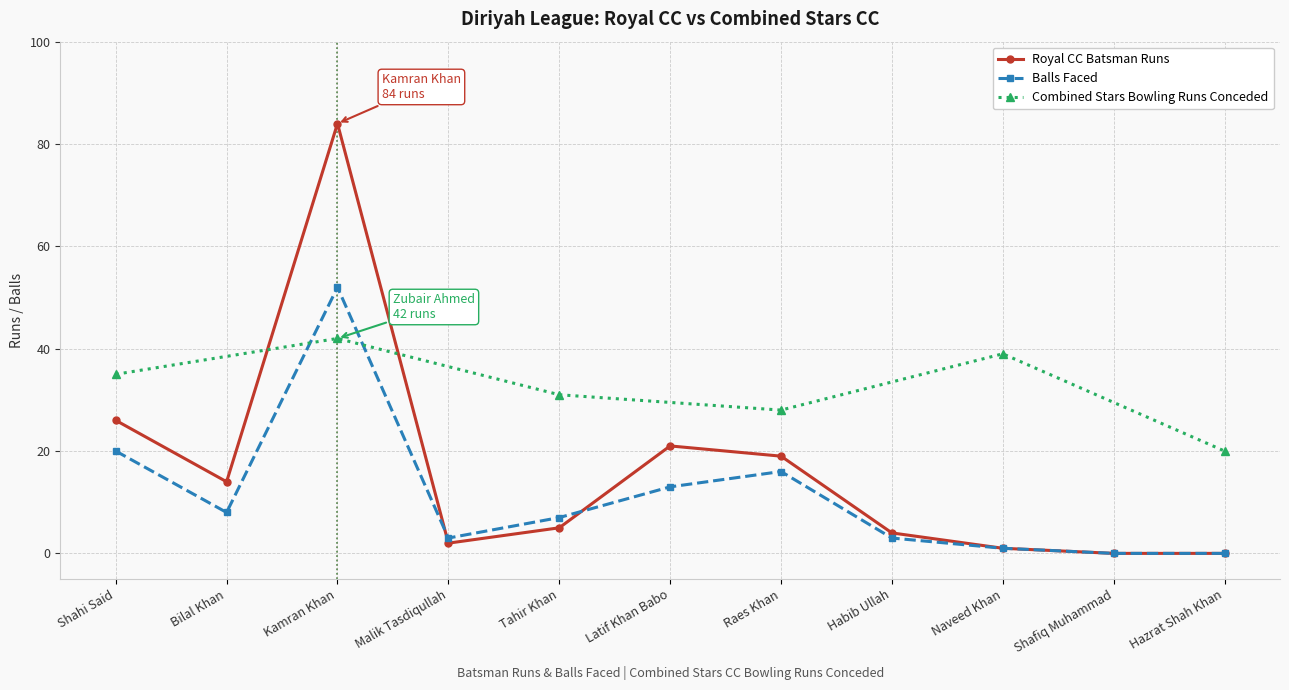

In Balls Faced, how many points are higher than both neighbors (excluding endpoints)?

2